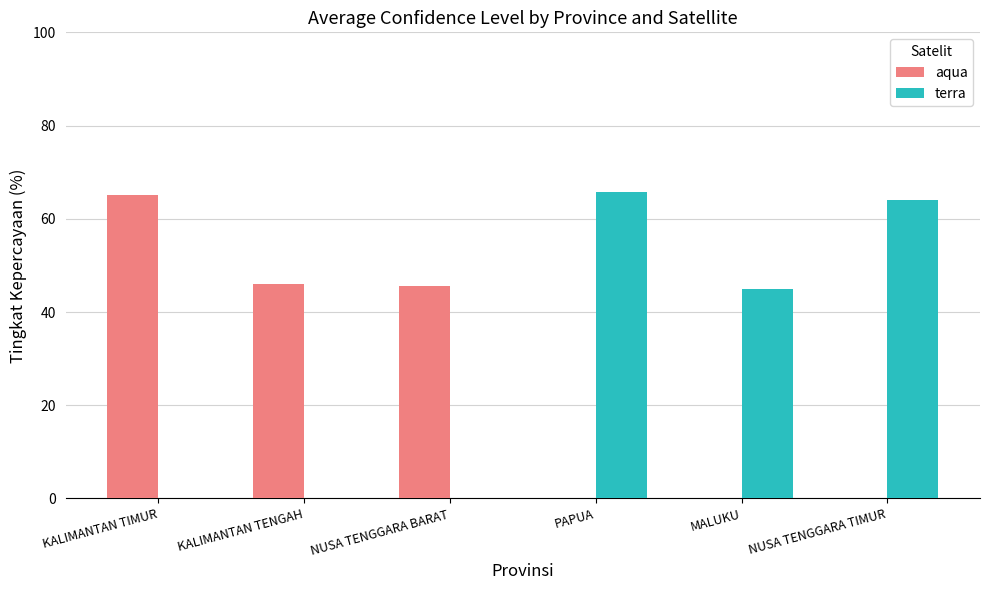

What is the greatest value displayed?

65.7